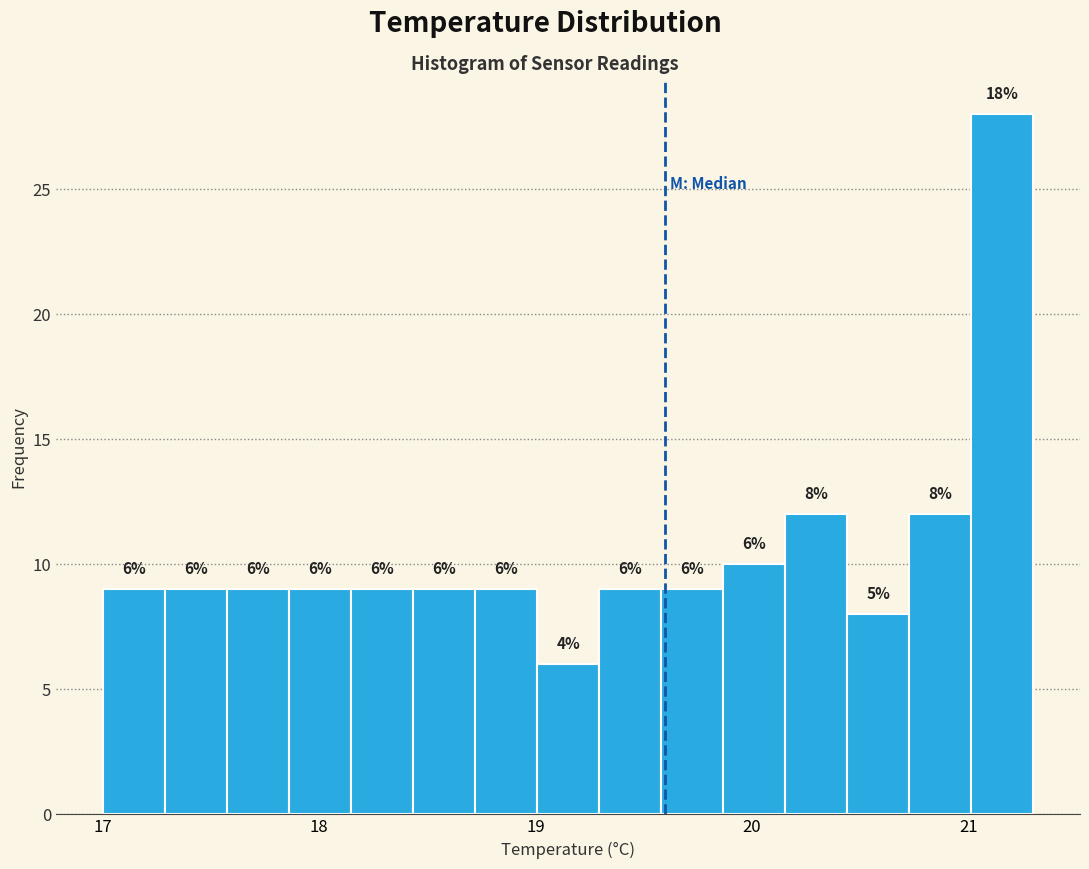

Around what value on the x-axis is the tallest bar? Give the approximate position of its centre, as read against the axis.

21.2